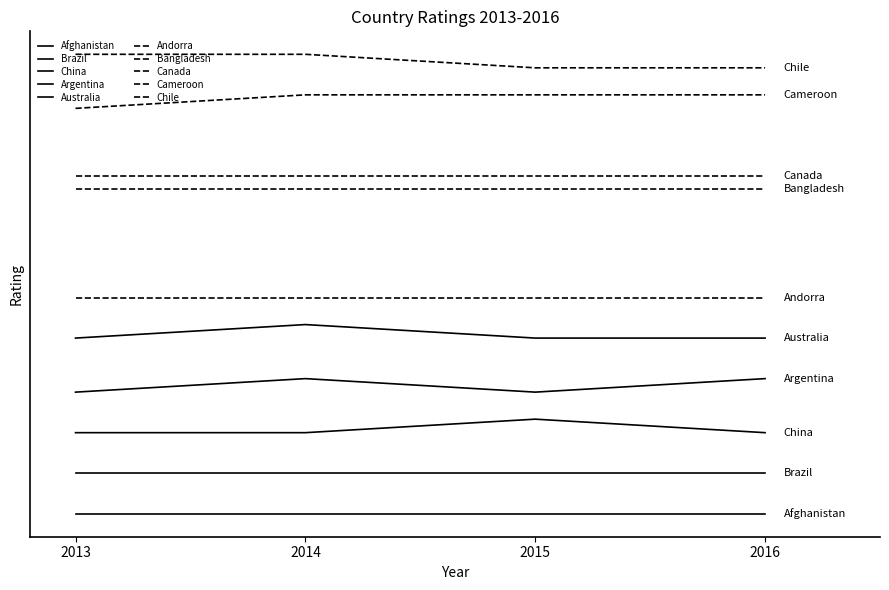

Does the chart have visible grid lines?

No